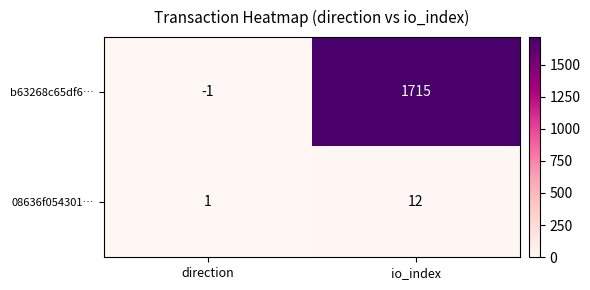

What is the maximum value shown in the chart?

1715